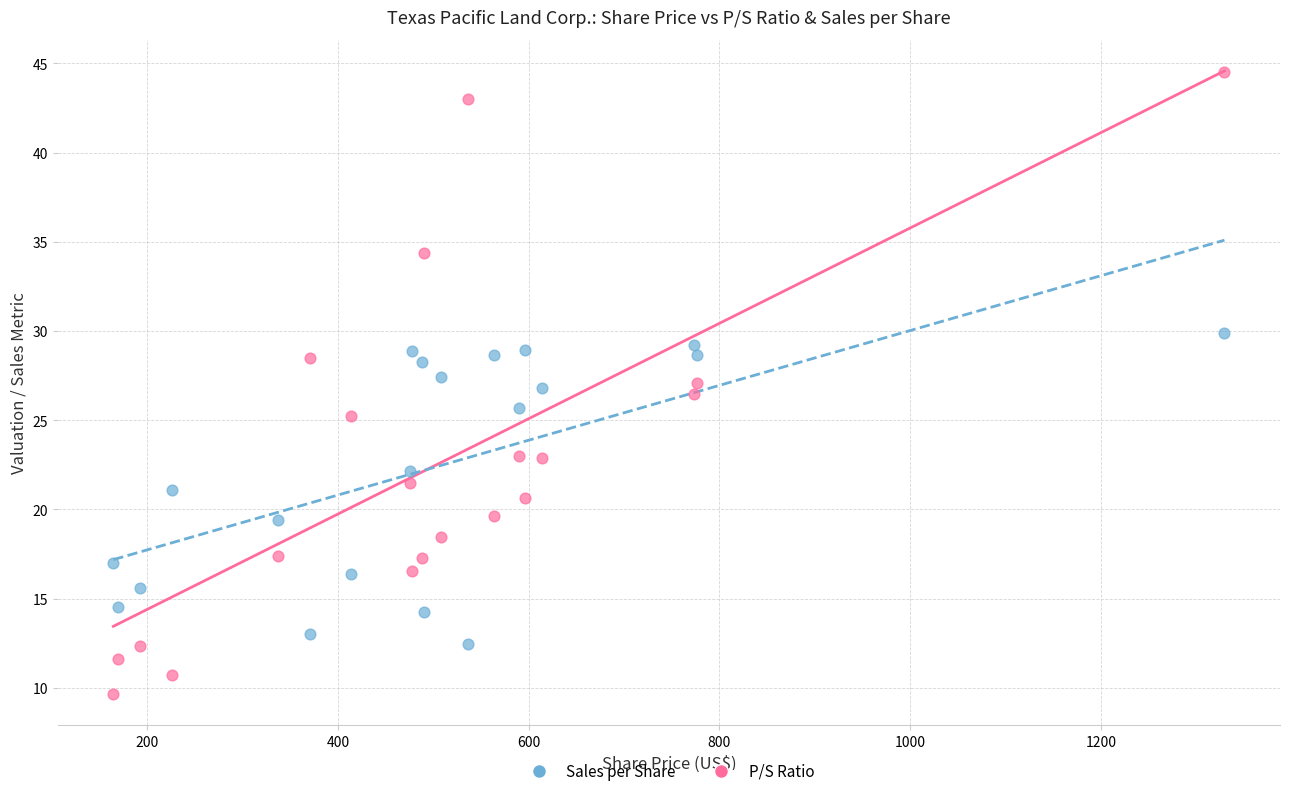

Which series contains the highest Y value?

P/S Ratio